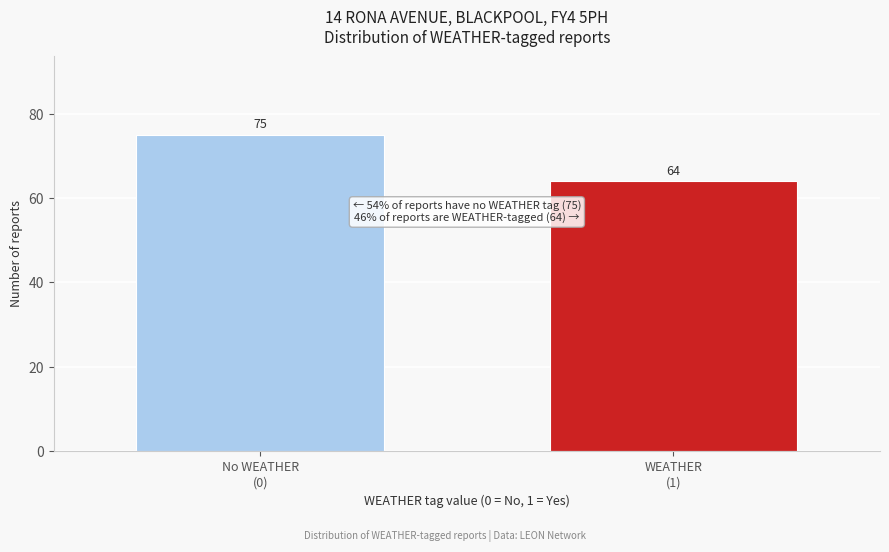

Reading left to right, transcribe all the data shown in this chart.

75	64